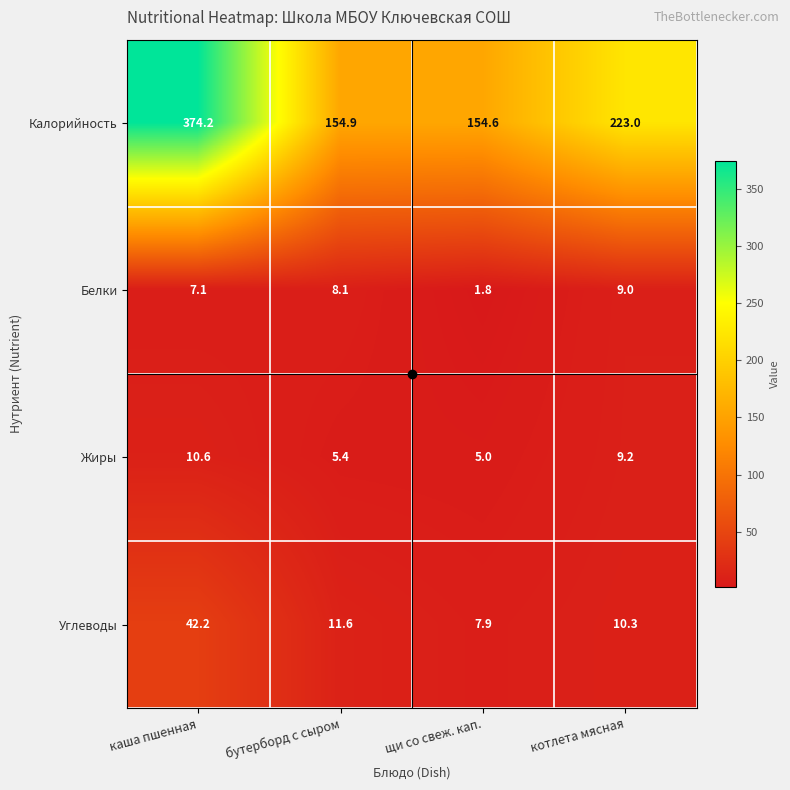

List the series in order of their peak value, lowest first.

Белки, Жиры, Углеводы, Калорийность